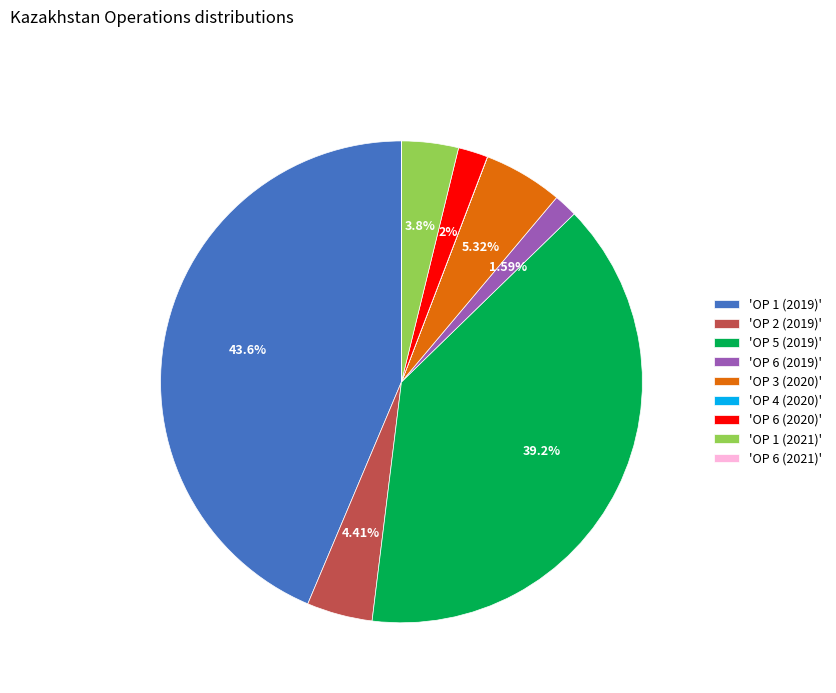

Is the sum of 'OP 1 (2021)' and 'OP 1 (2019)' greater than half?

No